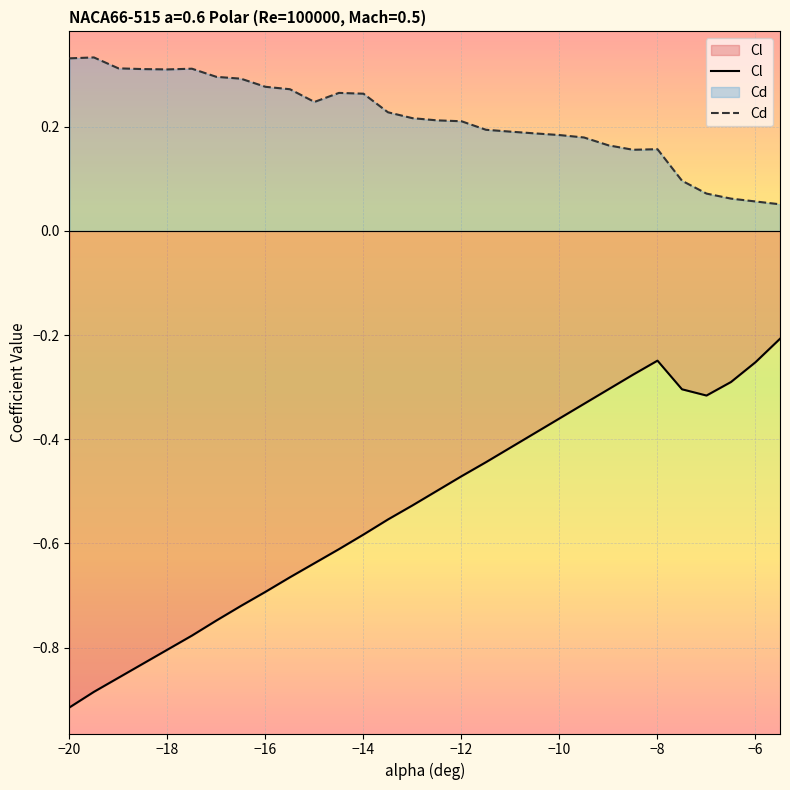

How many interior local valleys does the Cl series have?

1